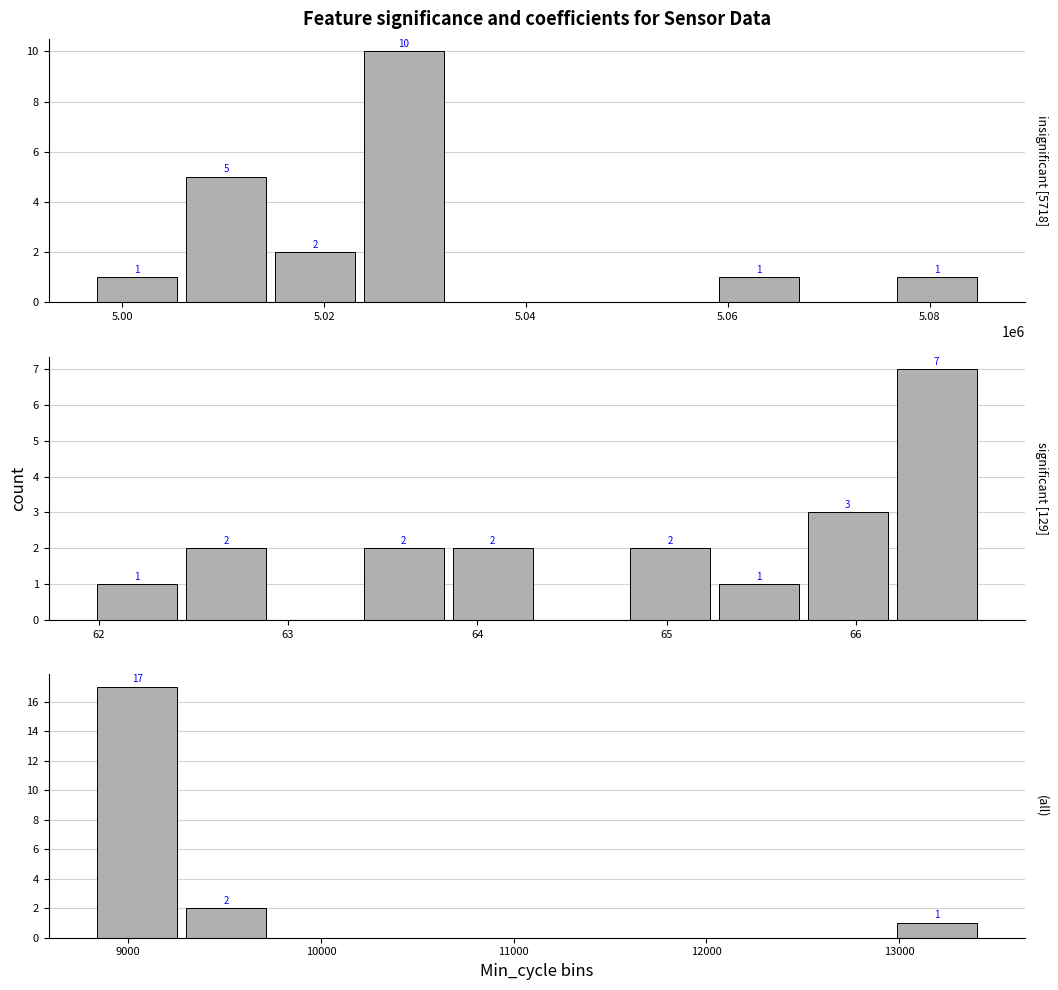

Are the bars grouped side by side (vs. stacked)?

Yes